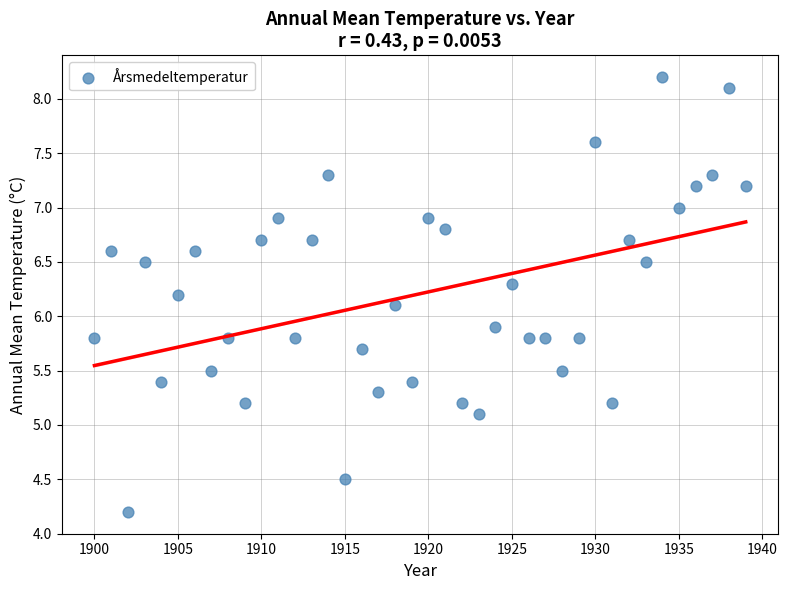

What is the range of Y values (max minus min)?

4.0